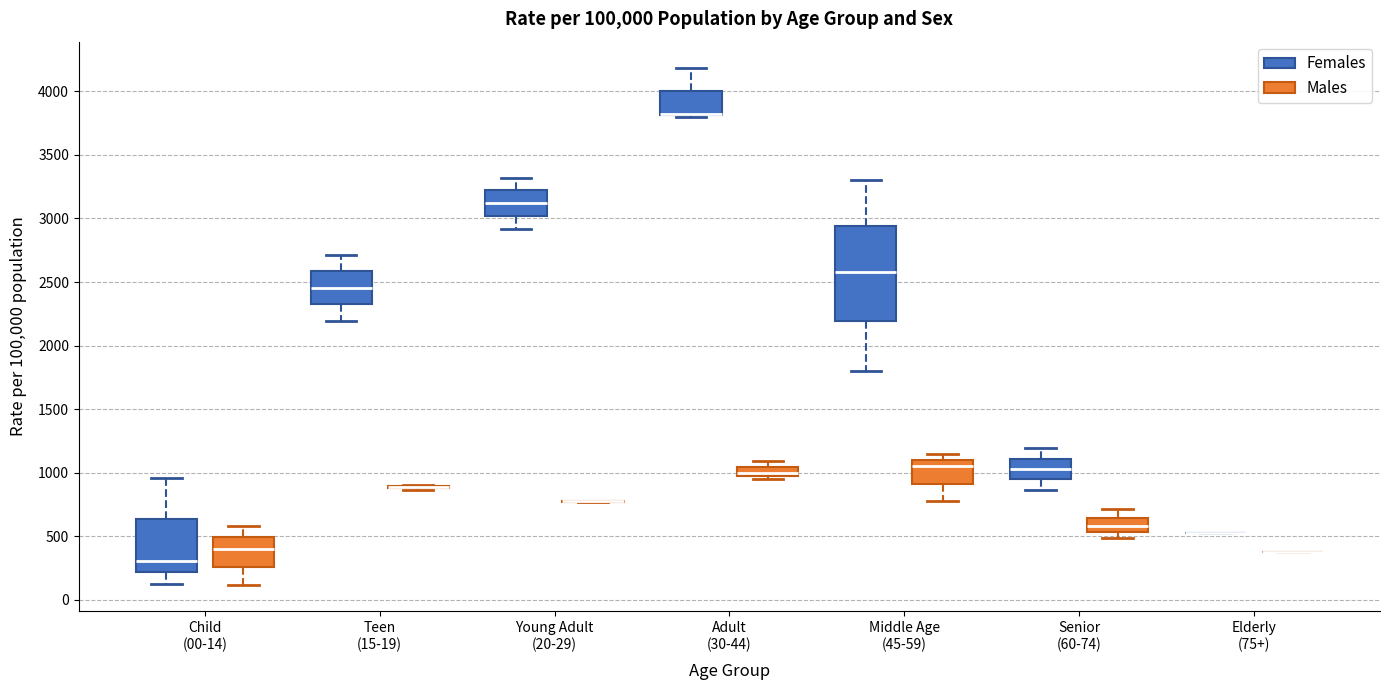

Where is the upper edge of the box for Child (00-14) (Females) on the y-axis? The values are not printed on the chart, so give them approximately, as read against the axis.

650